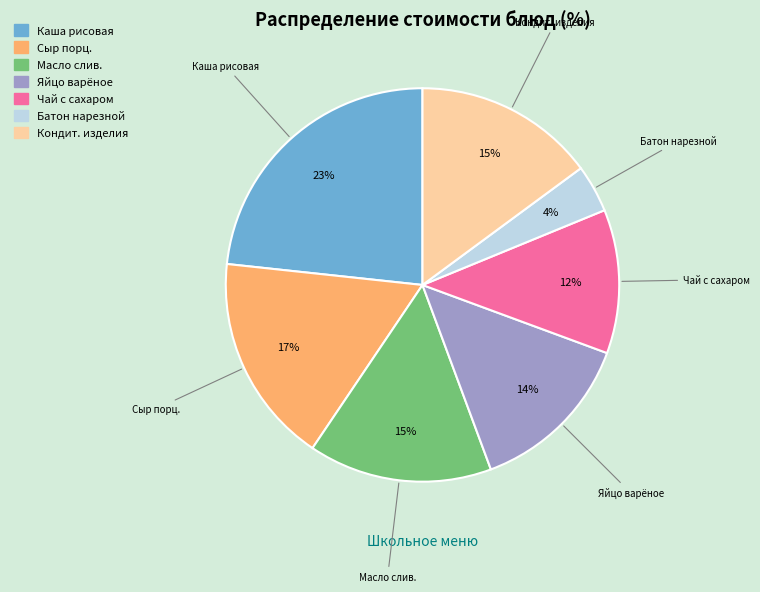

To the nearest percent, what is the difference between the largest and smallest slice percentages?

19%